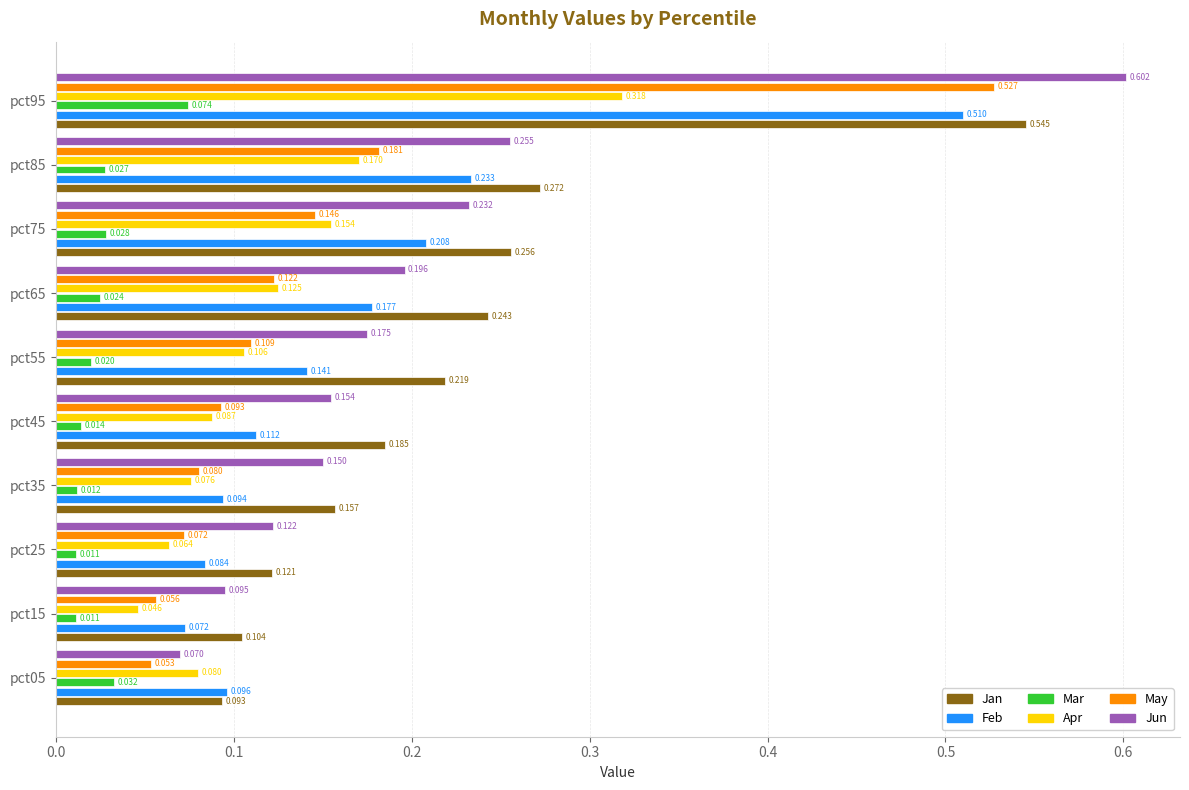

At pct55, list the series in order from smallest to largest.

Mar, Apr, May, Feb, Jun, Jan